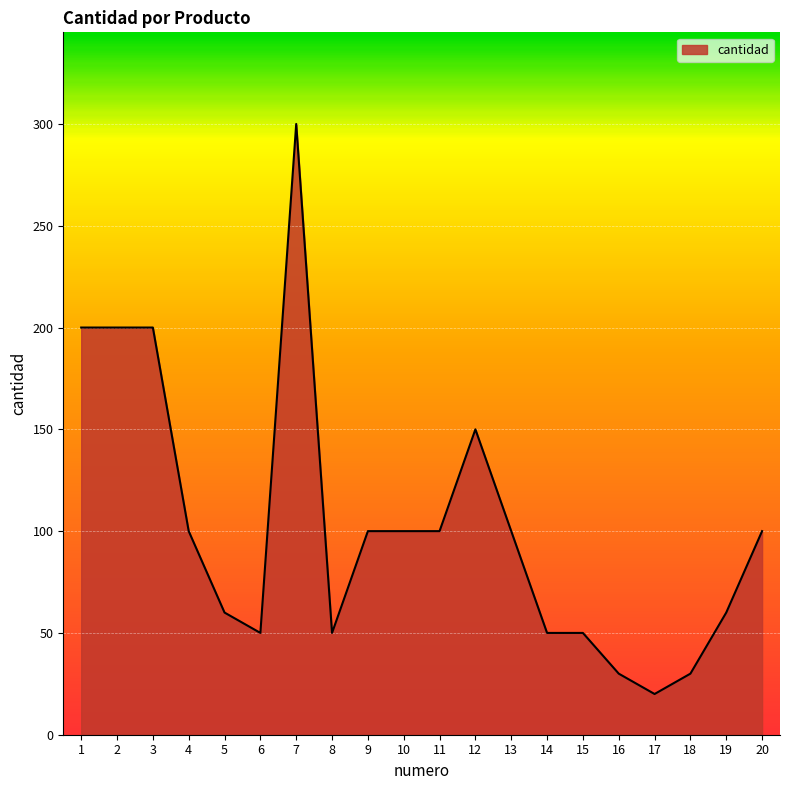

What is the change in value from 2 to 8?

-150